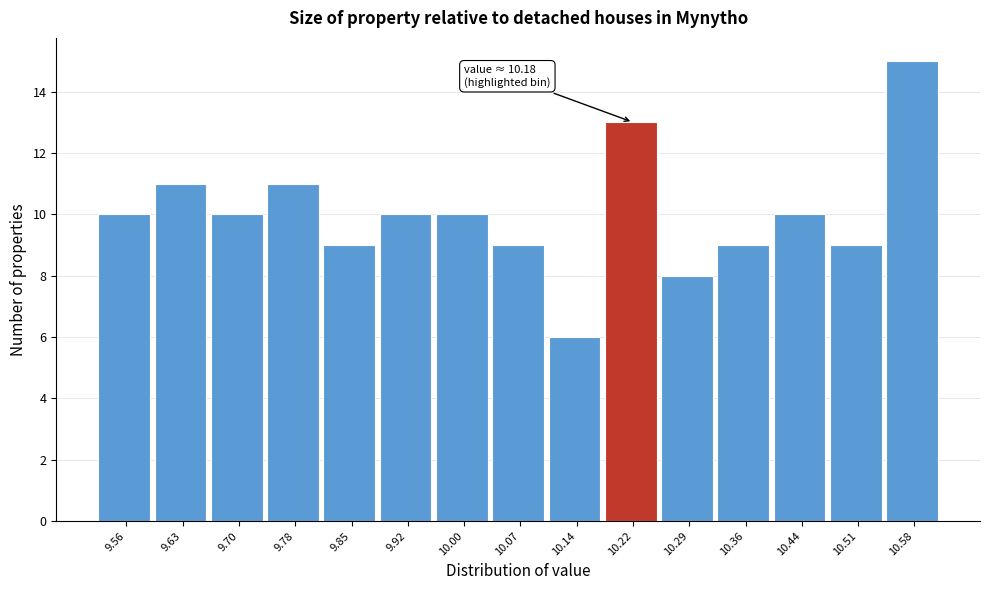

Over which range of the x-axis is the bar tallest?

10.55 to 10.62